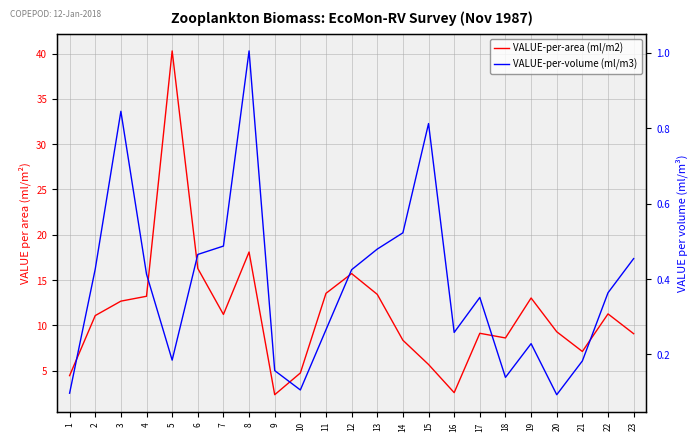

At 22, list the series in order from smallest to largest.

VALUE-per-volume (ml/m3), VALUE-per-area (ml/m2)